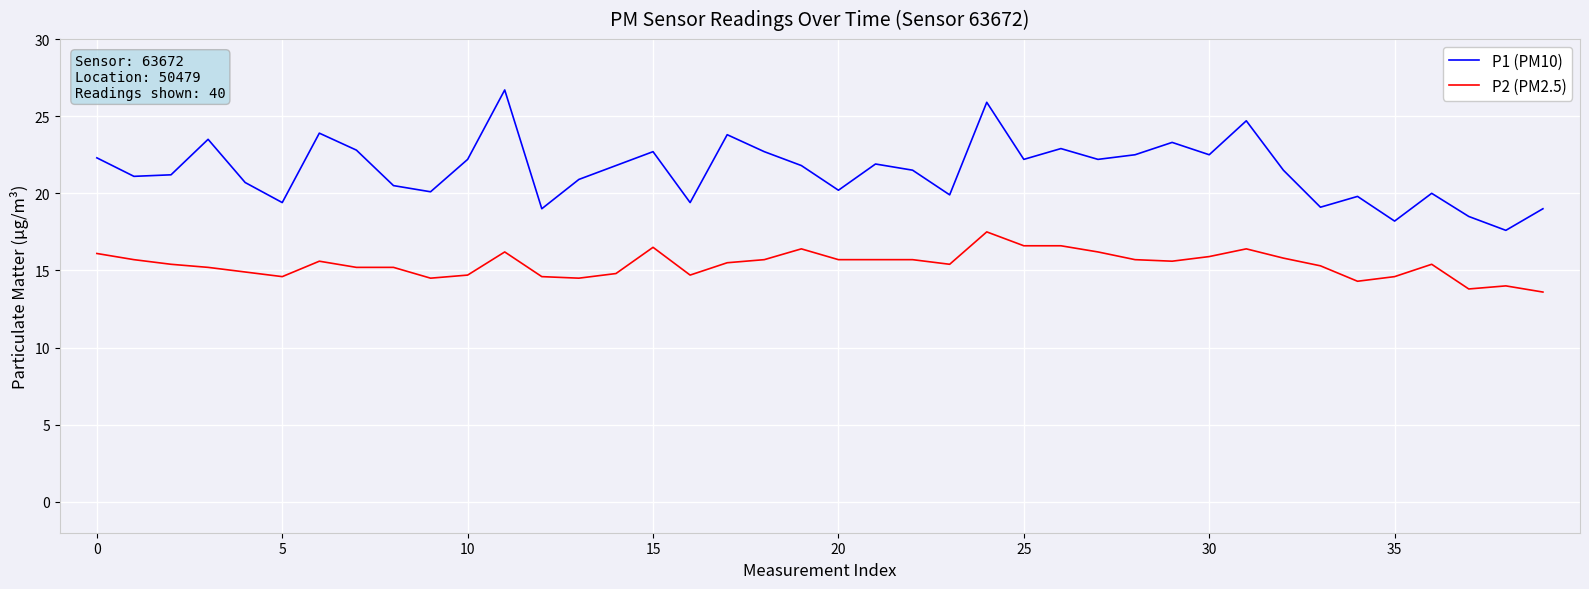

List the series in order of their peak value, lowest first.

P2 (PM2.5), P1 (PM10)